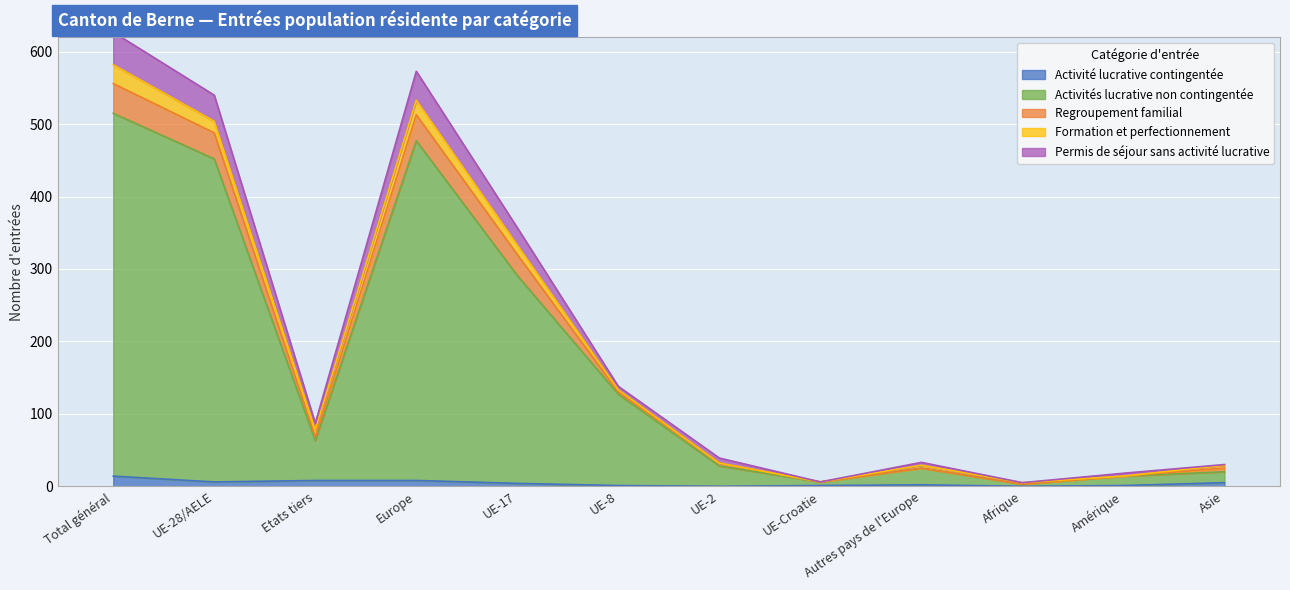

What is the highest value of the Activité lucrative contingentée series?

14